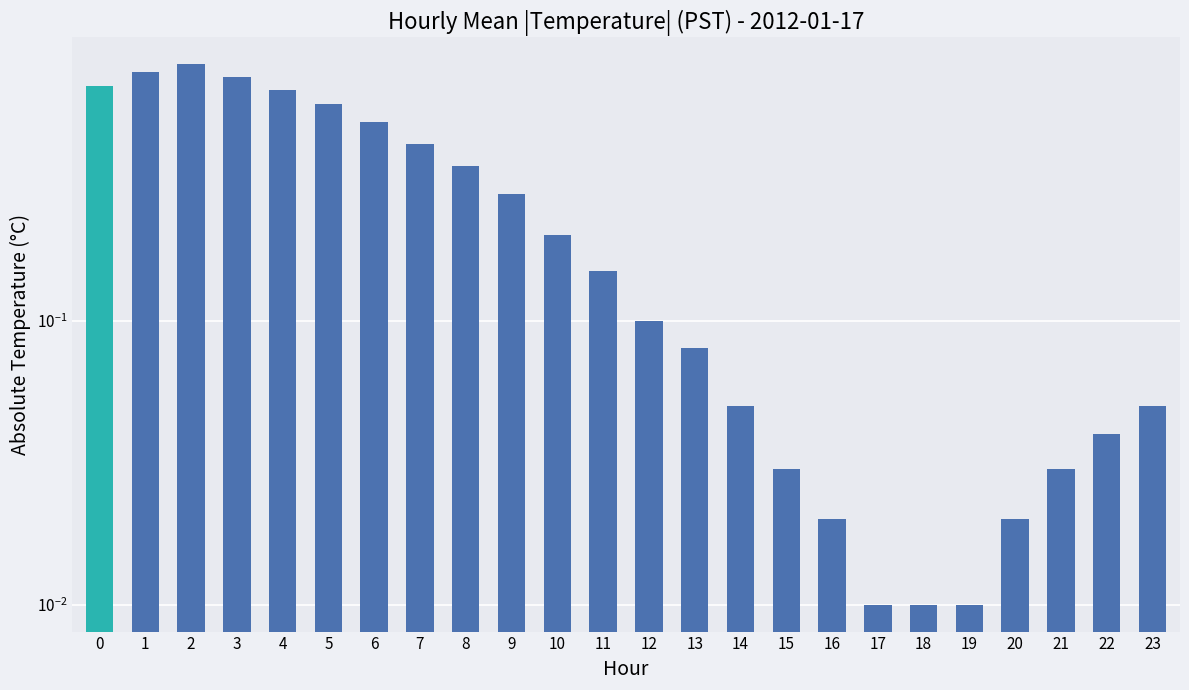

Which category has the lowest value across all series?

17